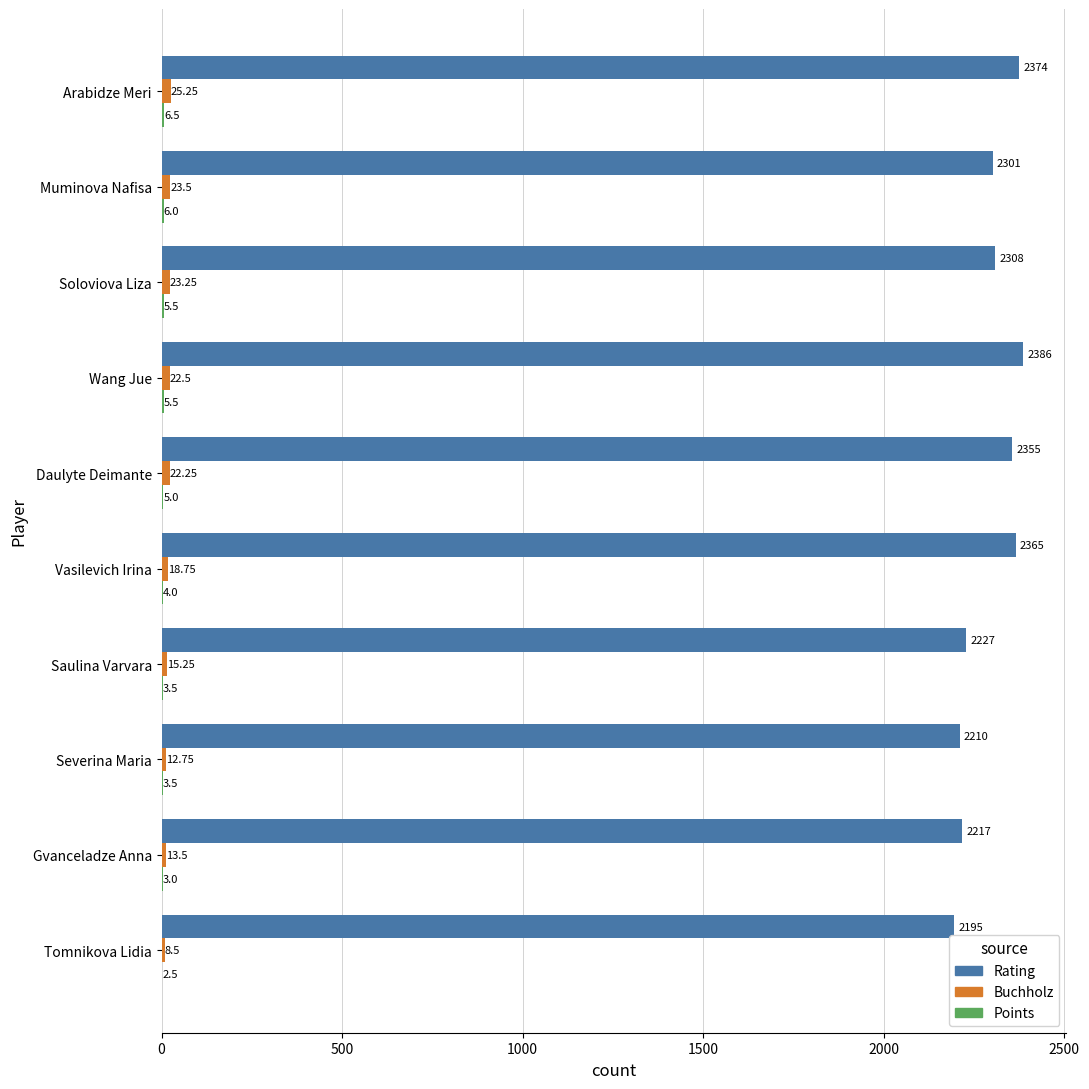

How many distinct data groups are displayed?

3